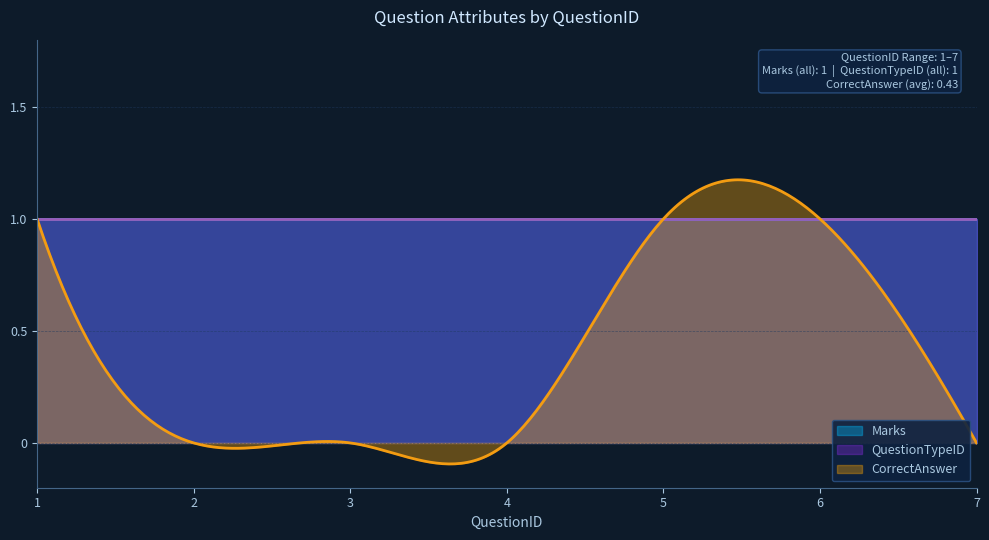

What is the value of the QuestionTypeID point at the 1st from the left?

1